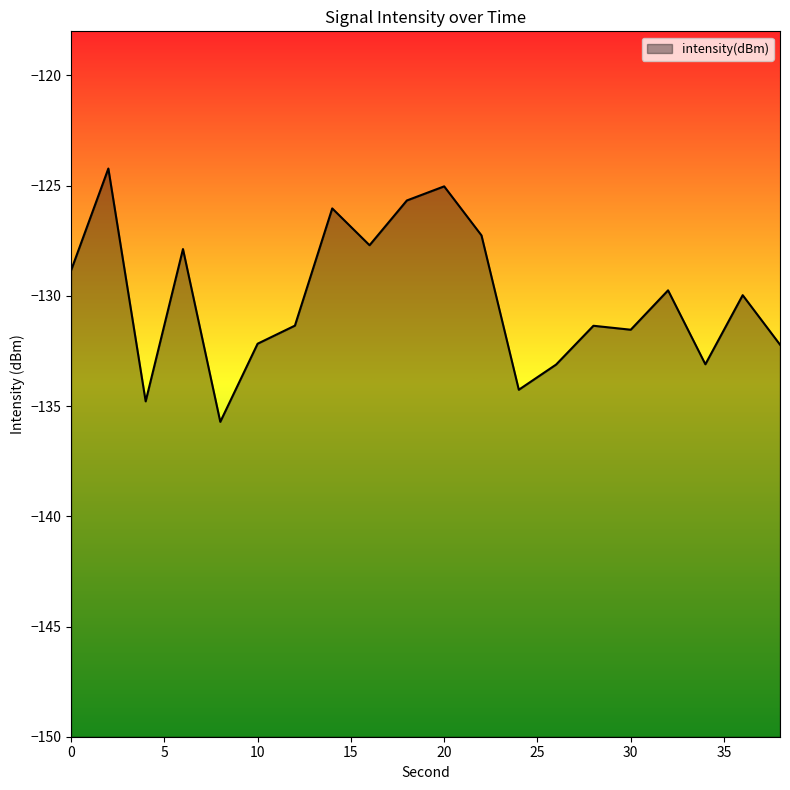

How many data points are less than -129?

12